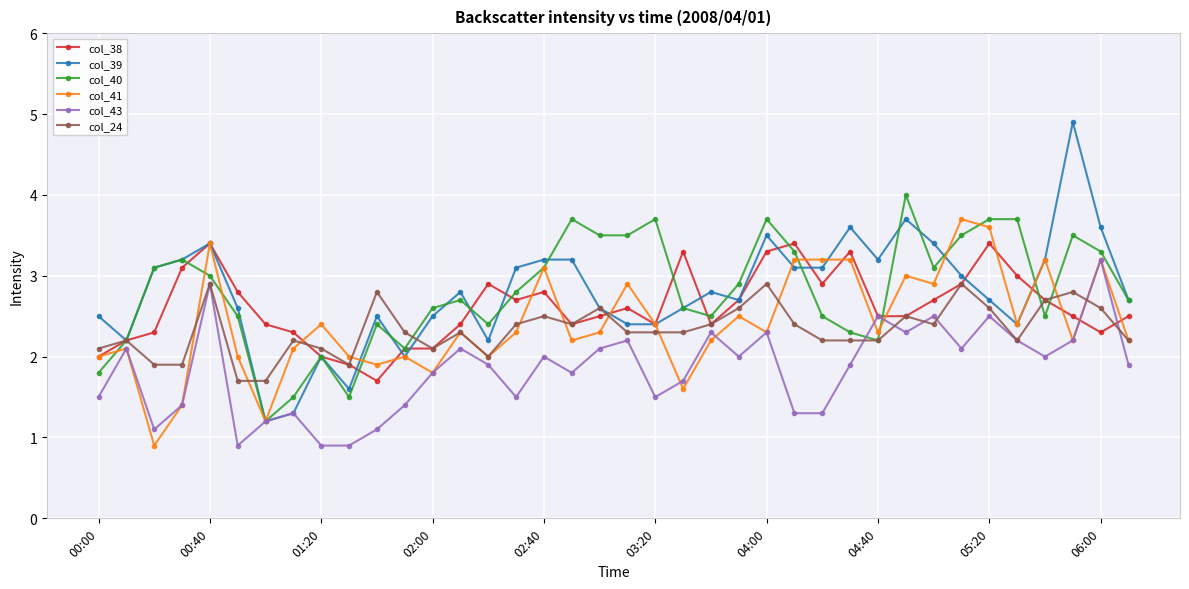

What is the average value of the col_43 series?

1.8